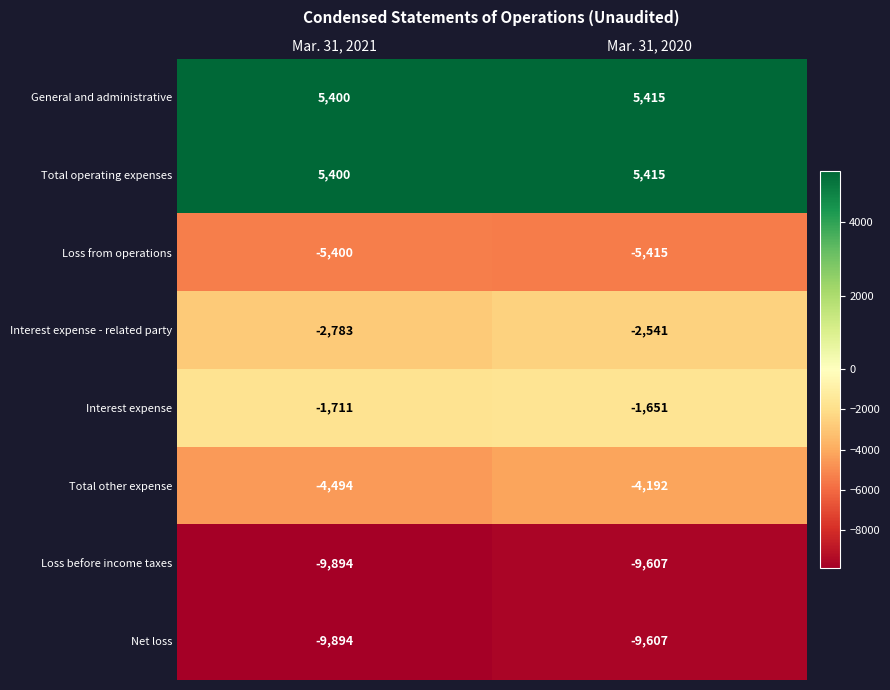

True or false: Interest expense - related party has a value of -2541 at Mar. 31, 2020.

True